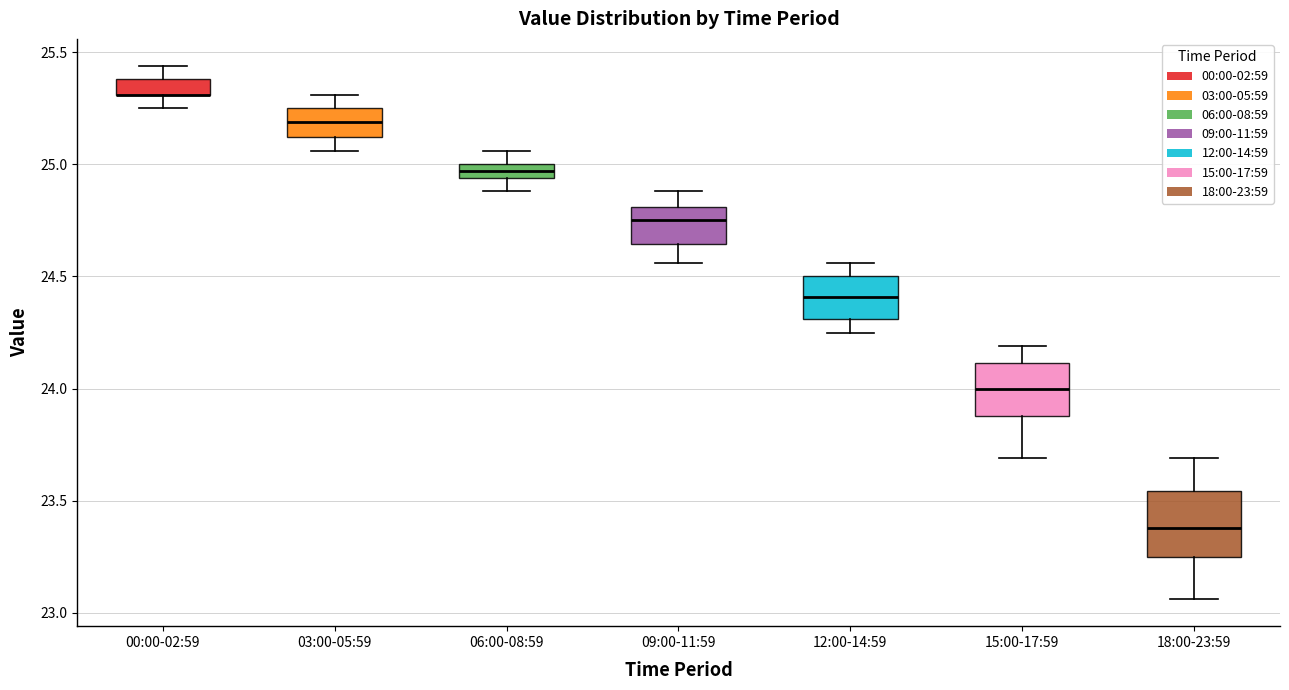

Which box is the tallest, from its lower edge to its upper edge?

18:00-23:59